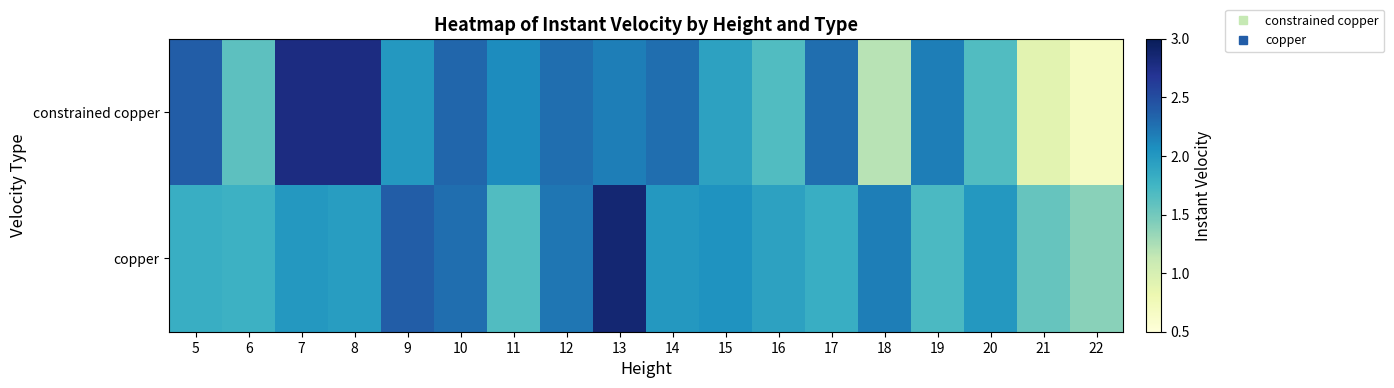

Reading left to right, extract all data points from this chart.

constrained copper: 5=2.4	6=1.6	7=2.8	8=2.8	9=2.0	10=2.3	11=2.1	12=2.3	13=2.2	14=2.3	15=1.9	16=1.7	17=2.3	18=1.2	19=2.2	20=1.7	21=0.9	22=0.7
copper: 5=1.8	6=1.8	7=2.0	8=2.0	9=2.4	10=2.3	11=1.7	12=2.2	13=2.9	14=2.0	15=2.0	16=1.9	17=1.8	18=2.2	19=1.7	20=2.0	21=1.6	22=1.4